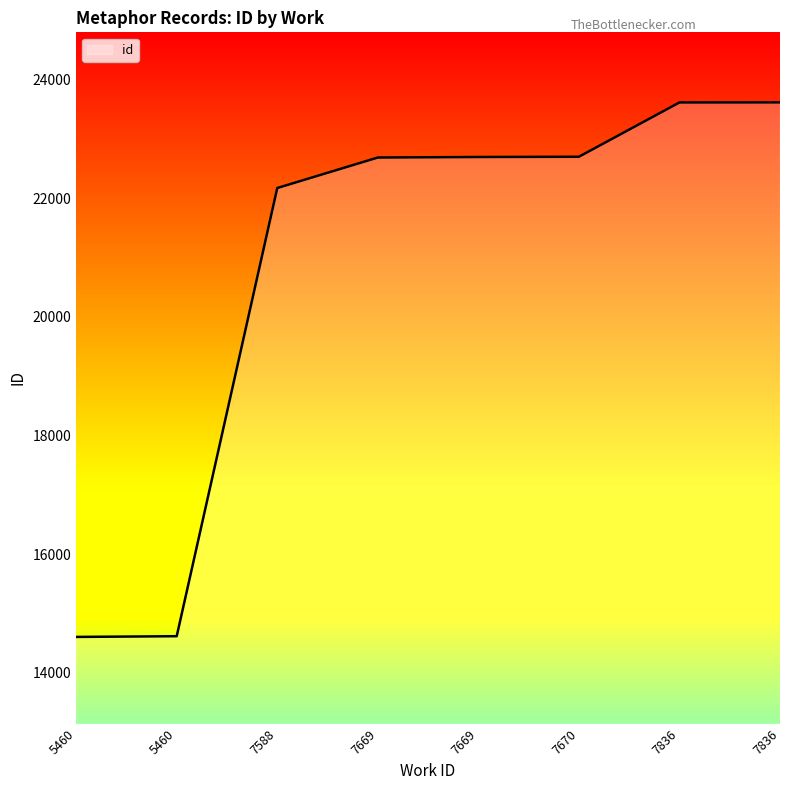

At which label does the data first exceed 22691?

7670